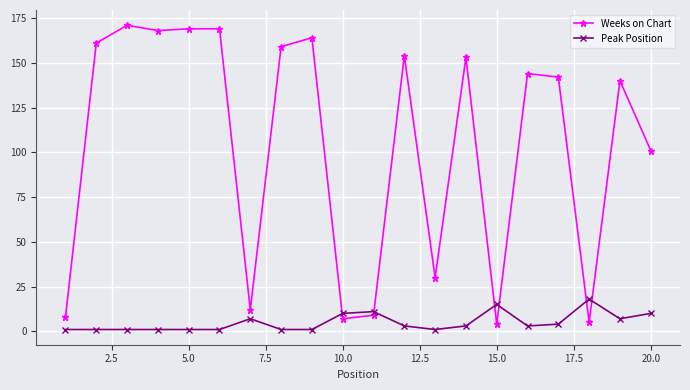

At how many categories does at least one series exceed 73?

13